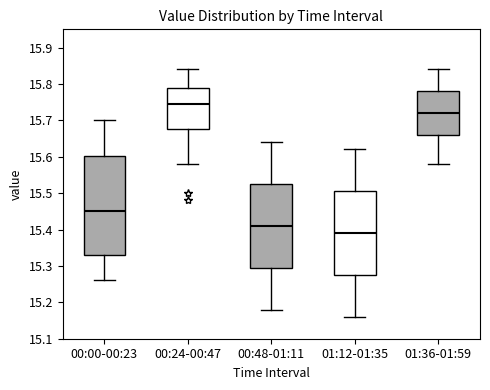

Where is the upper edge of the box for 00:24-00:47 on the y-axis? The values are not printed on the chart, so give them approximately, as read against the axis.

15.79